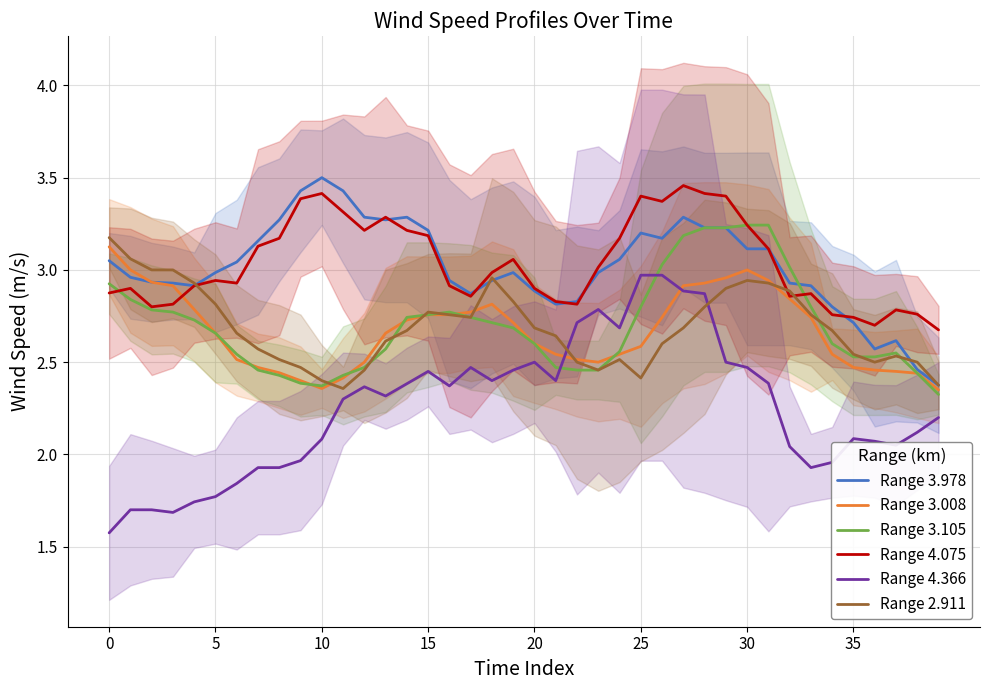

At which category is the sum across all series the highest?

28